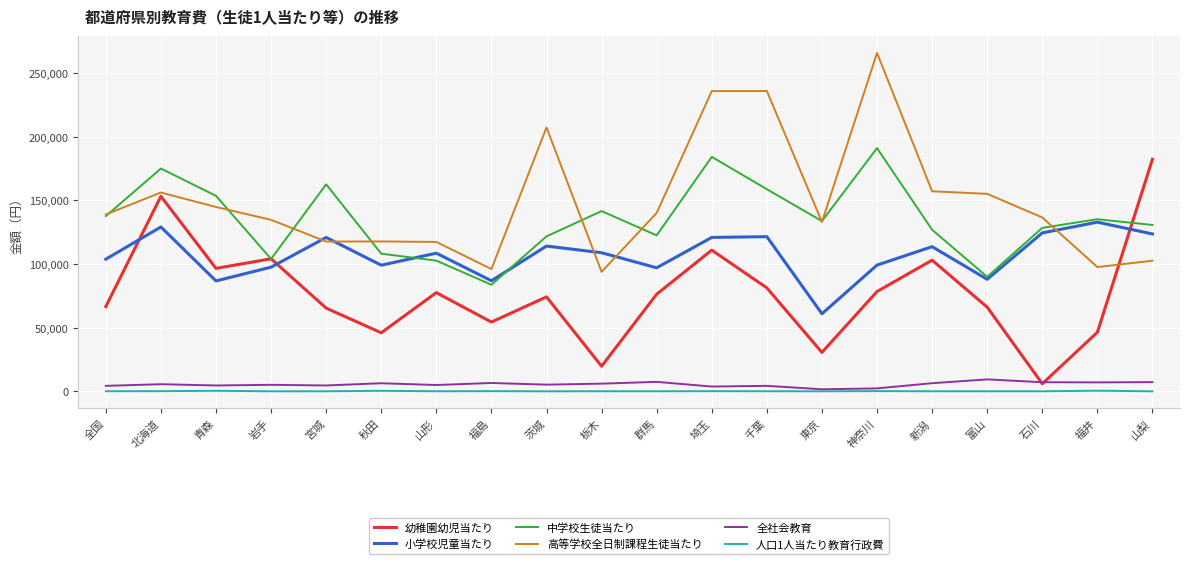

How many intersections are there between 高等学校全日制課程生徒当たり and 幼稚園幼児当たり?

1